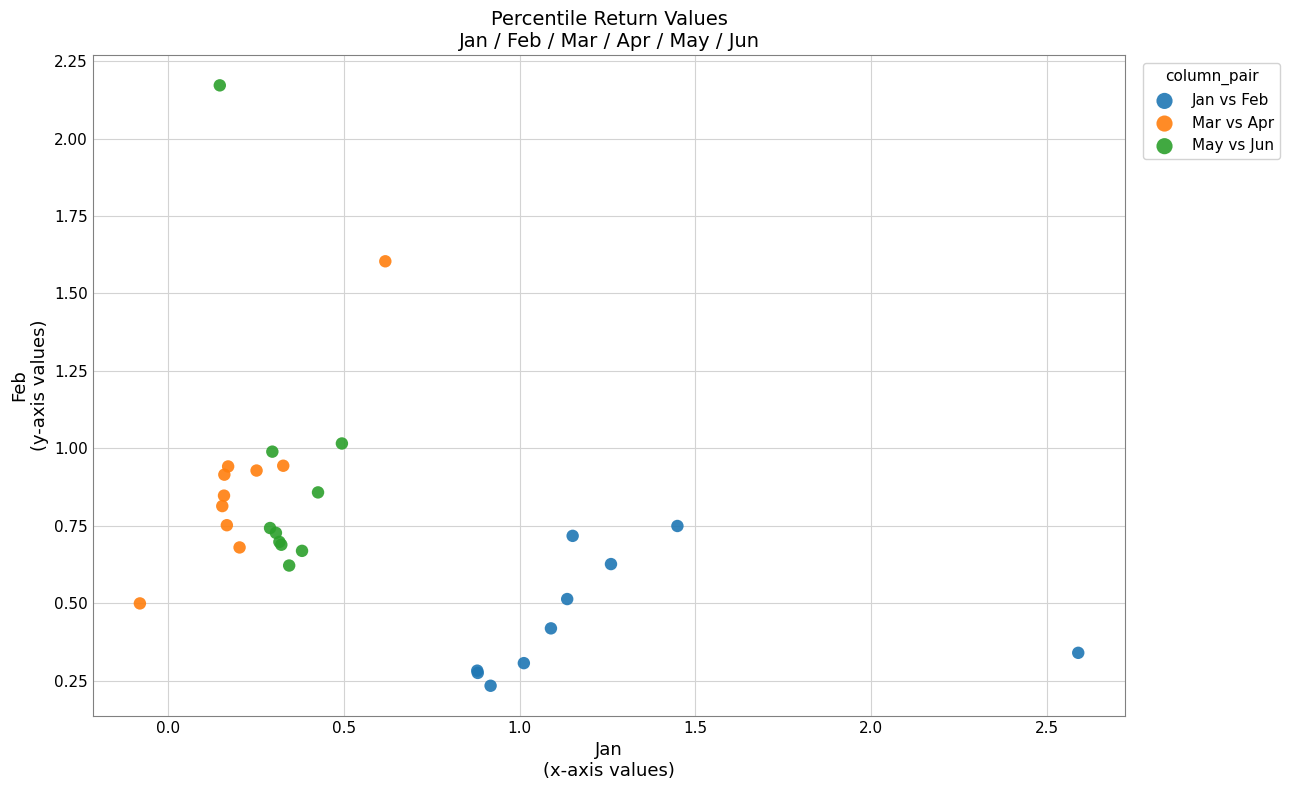

Which series contains the highest Y value?

May vs Jun